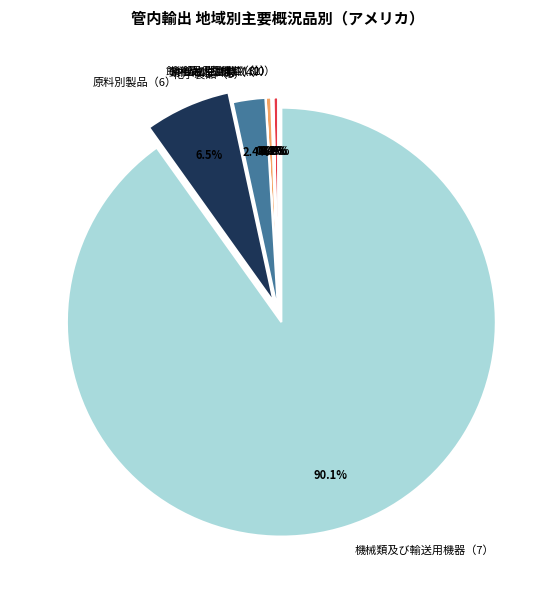

What is the largest slice in the pie chart?

機械類及び輸送用機器（7）